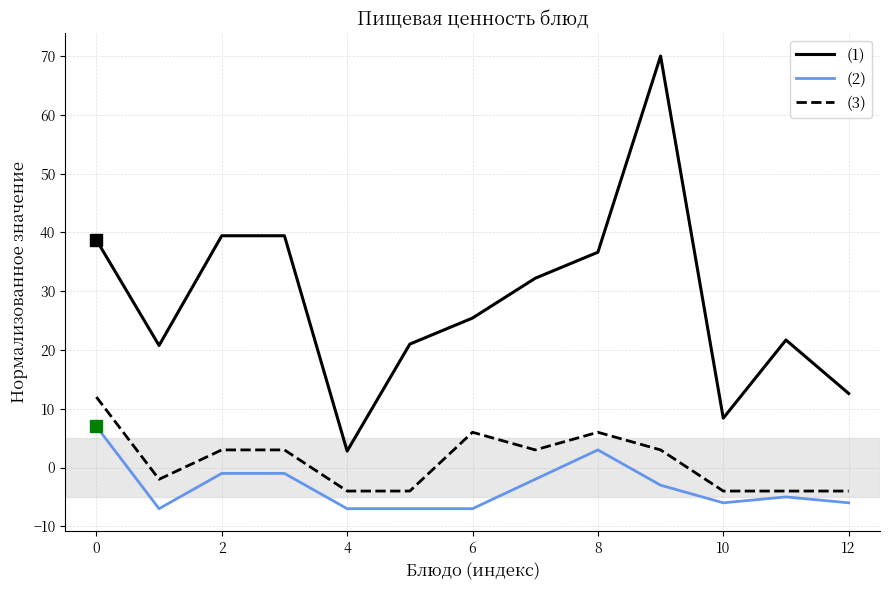

True or false: (1) and (2) intersect in this chart.

False